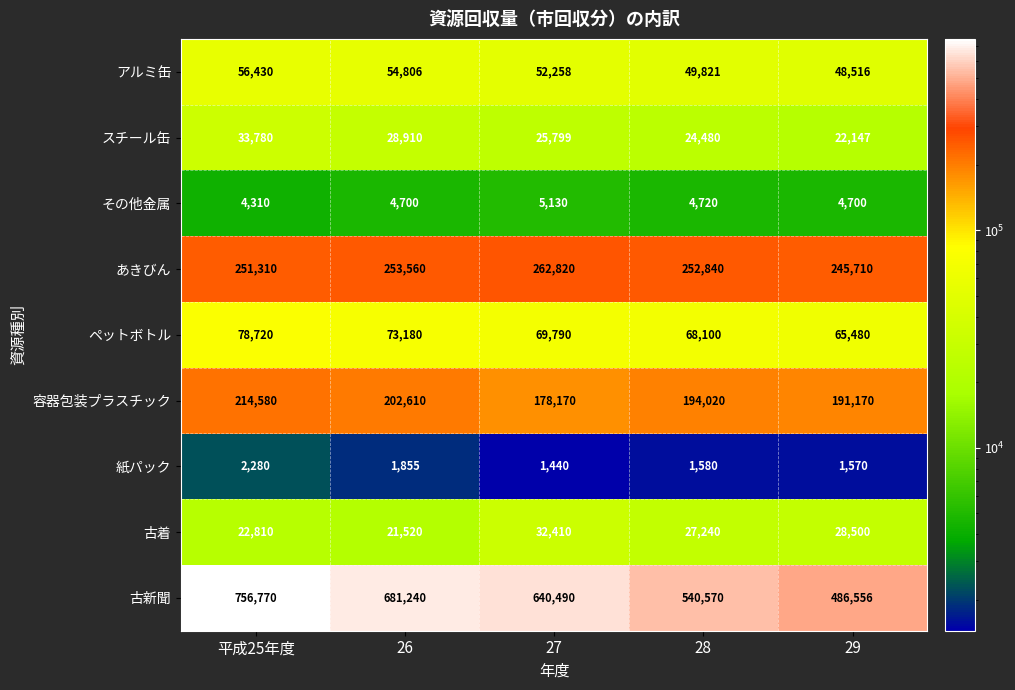

Where does the スチール缶 series first go above 25799?

平成25年度